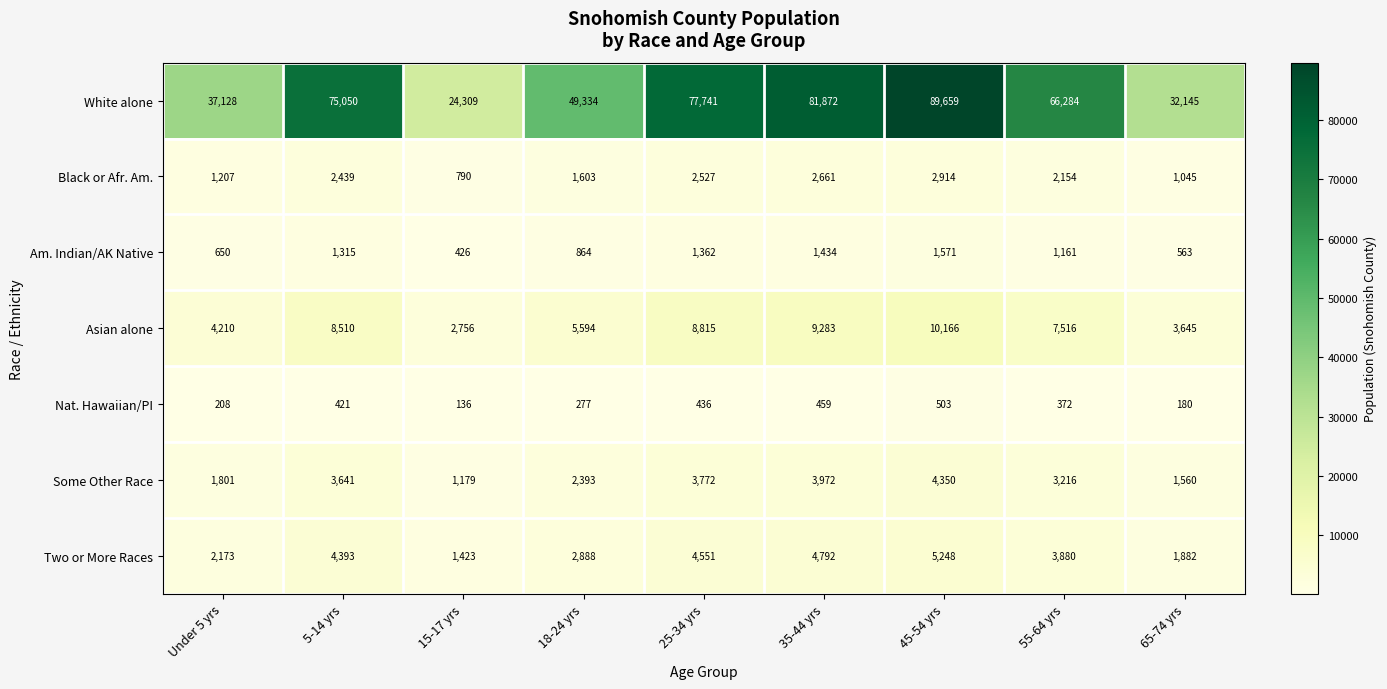

What is the average value of the Am. Indian/AK Native series?

1038